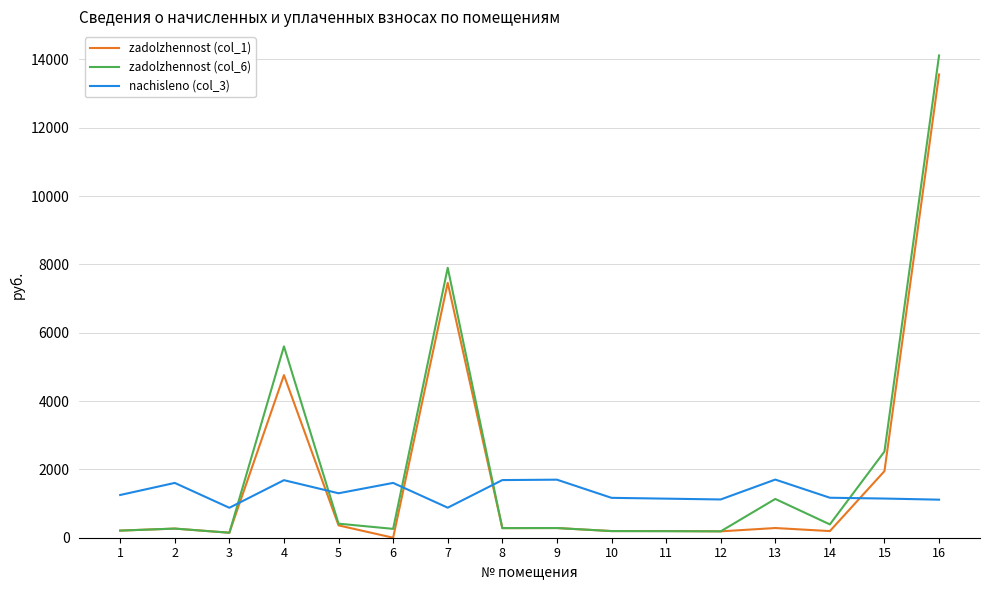

The value of nachisleno (col_3) at 8 is 1687.0. True or false?

True